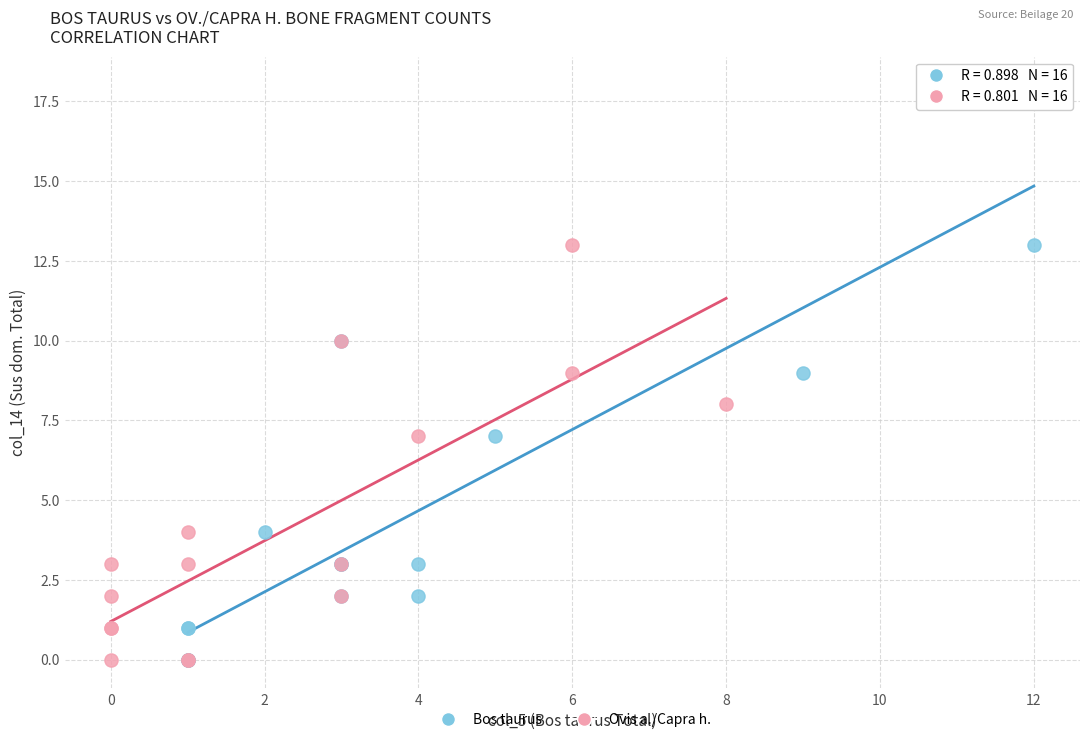

Which series reaches the maximum Y coordinate?

Bos taurus